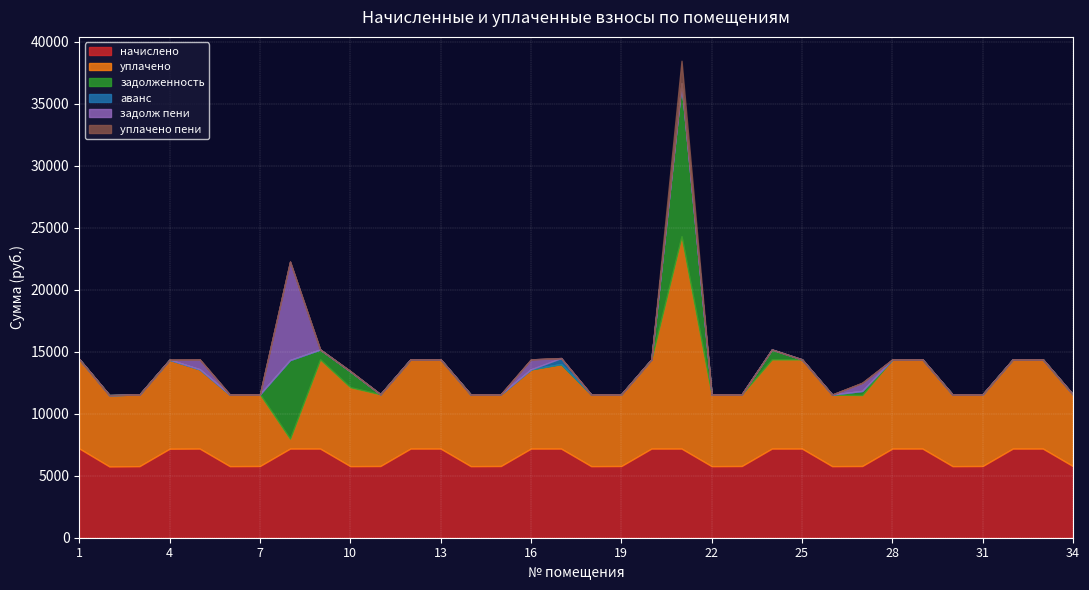

Is it true that аванс equals 0.0 at 3?

True